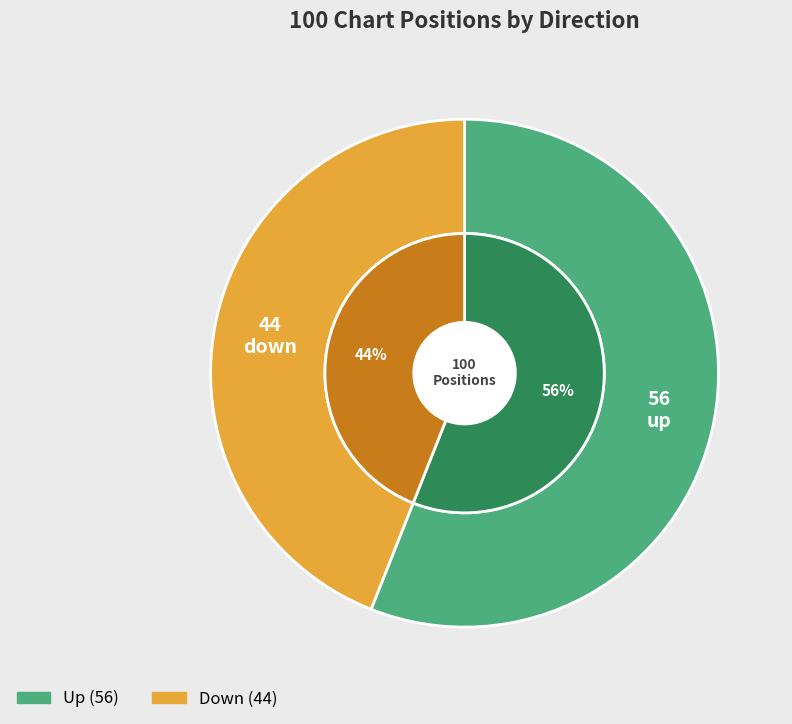

What percentage is the up slice, to the nearest percent?

56%